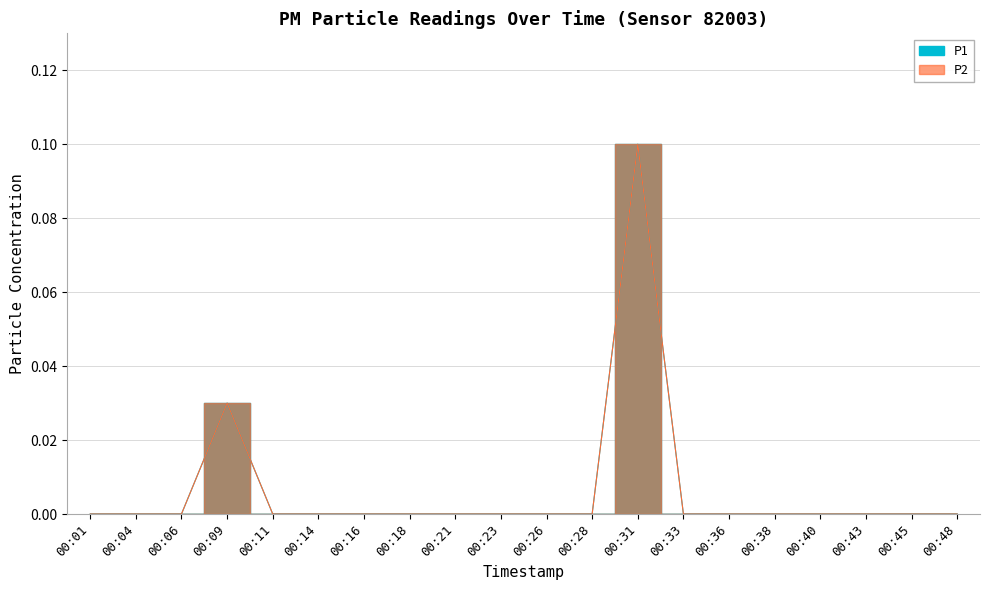

Rank the categories by P1 value from highest to lowest.

00:31, 00:09, 00:01, 00:04, 00:06, 00:11, 00:14, 00:16, 00:18, 00:21, 00:23, 00:26, 00:28, 00:33, 00:36, 00:38, 00:40, 00:43, 00:45, 00:48